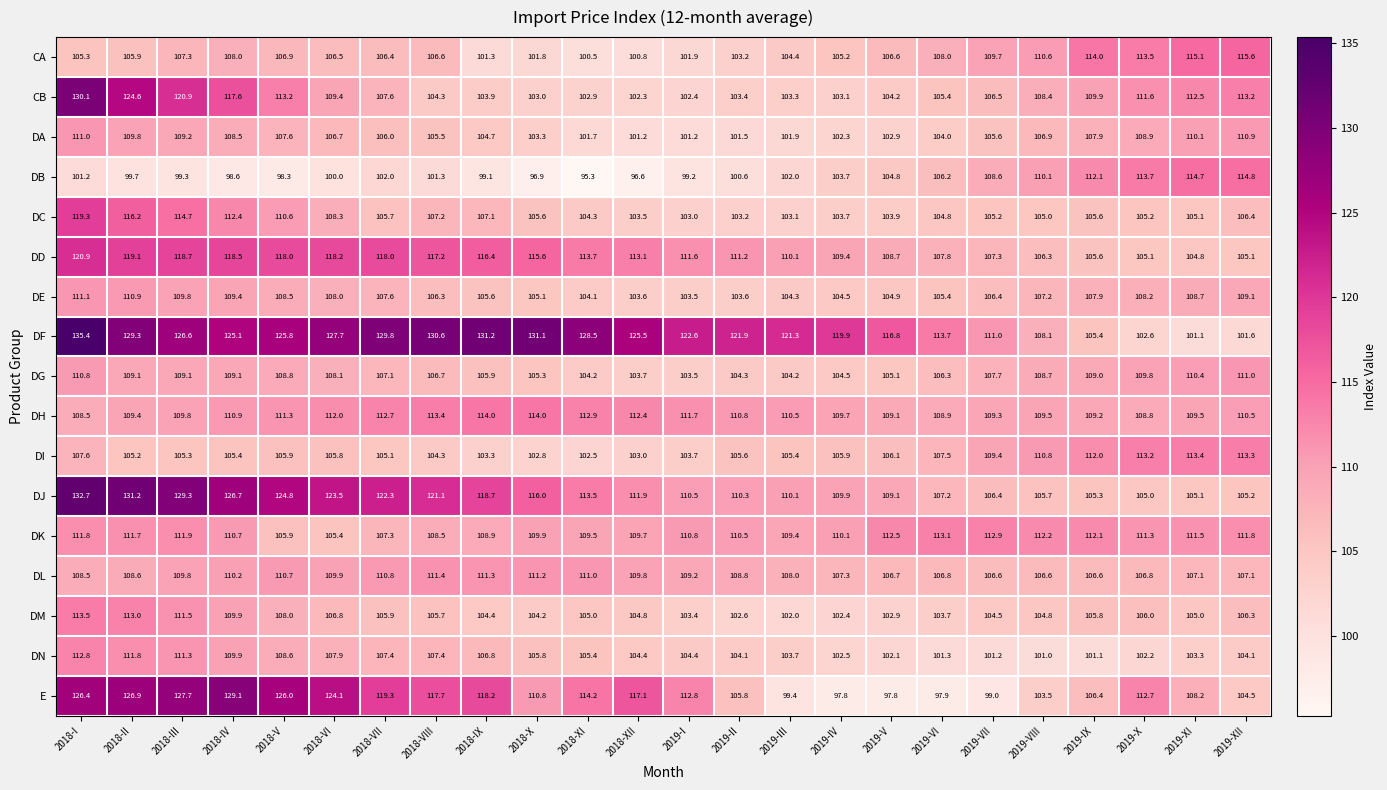

What is the maximum value shown in the chart?

135.4